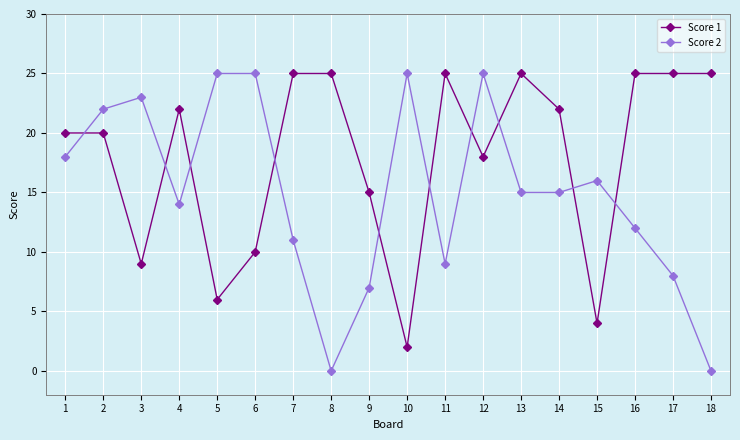

Which series has the widest spread of values?

Score 2